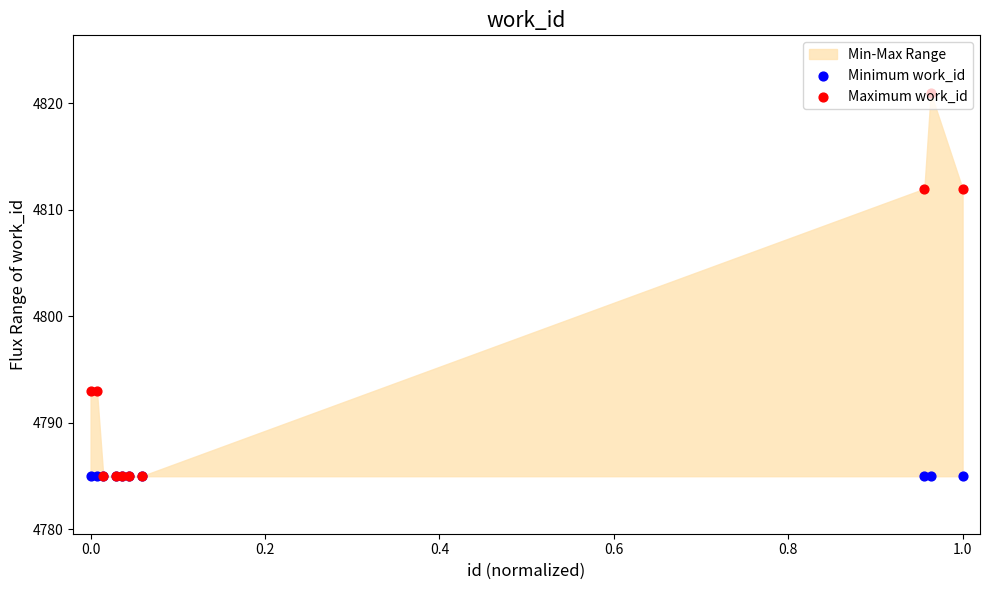

Which series has the widest spread of Y values?

Maximum work_id